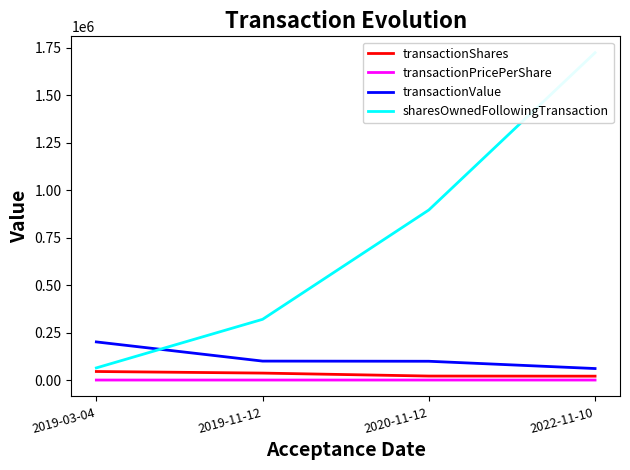

What is the approximate value of sharesOwnedFollowingTransaction at 2019-11-12?

319799.0